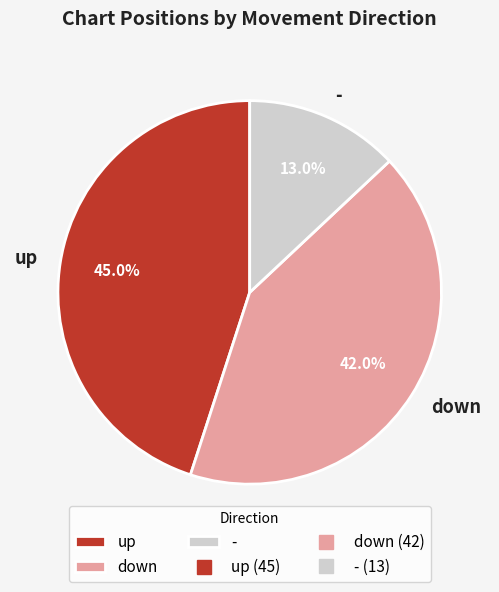

What is the total percentage of - and up?

58.0%